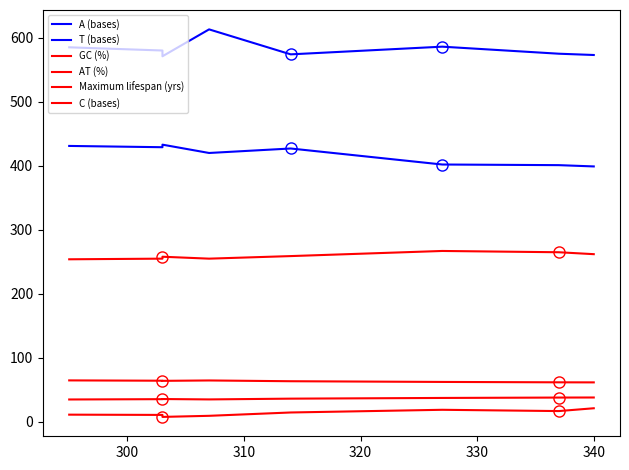

How many values in the GC (%) series exceed 36?

4